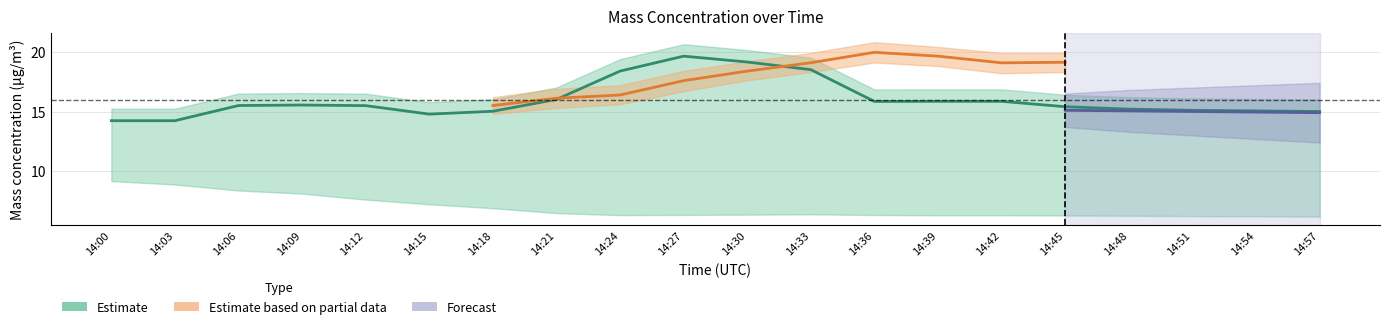

How many distinct data groups are displayed?

3